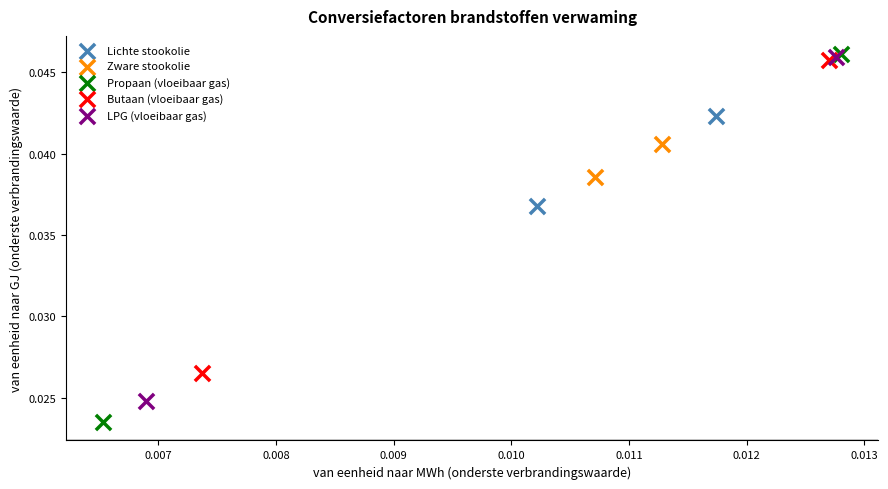

Which series contains the lowest Y value?

Propaan (vloeibaar gas)